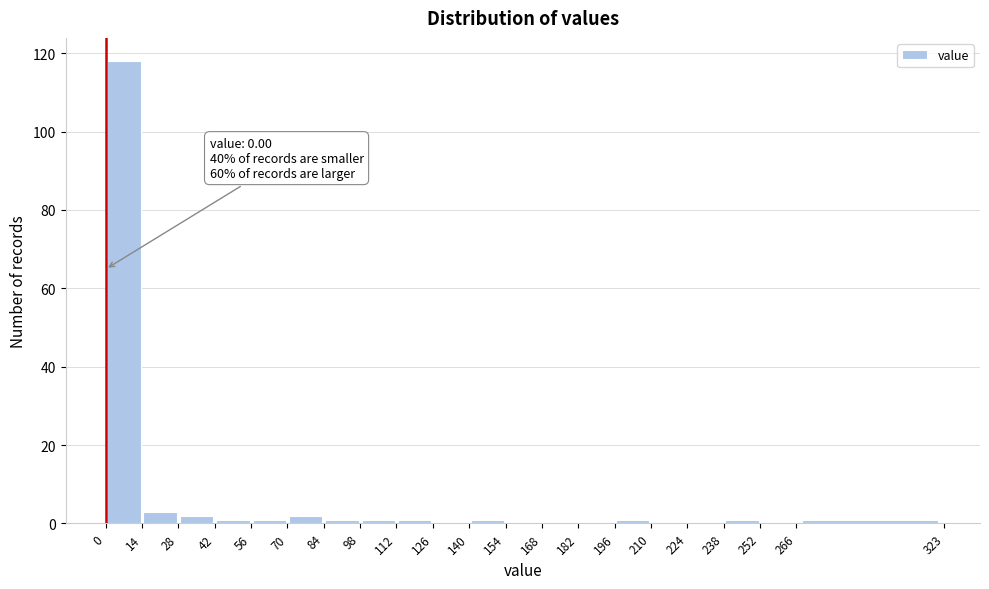

Over which range of the x-axis is the bar tallest?

0 to 14